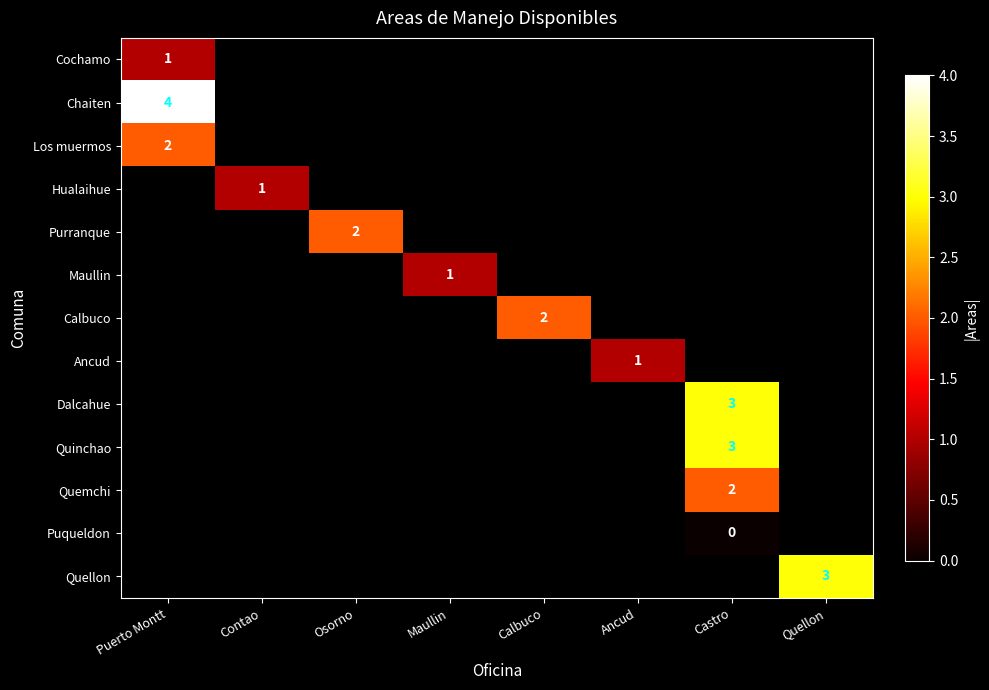

Which category has the lowest value across all series?

Castro